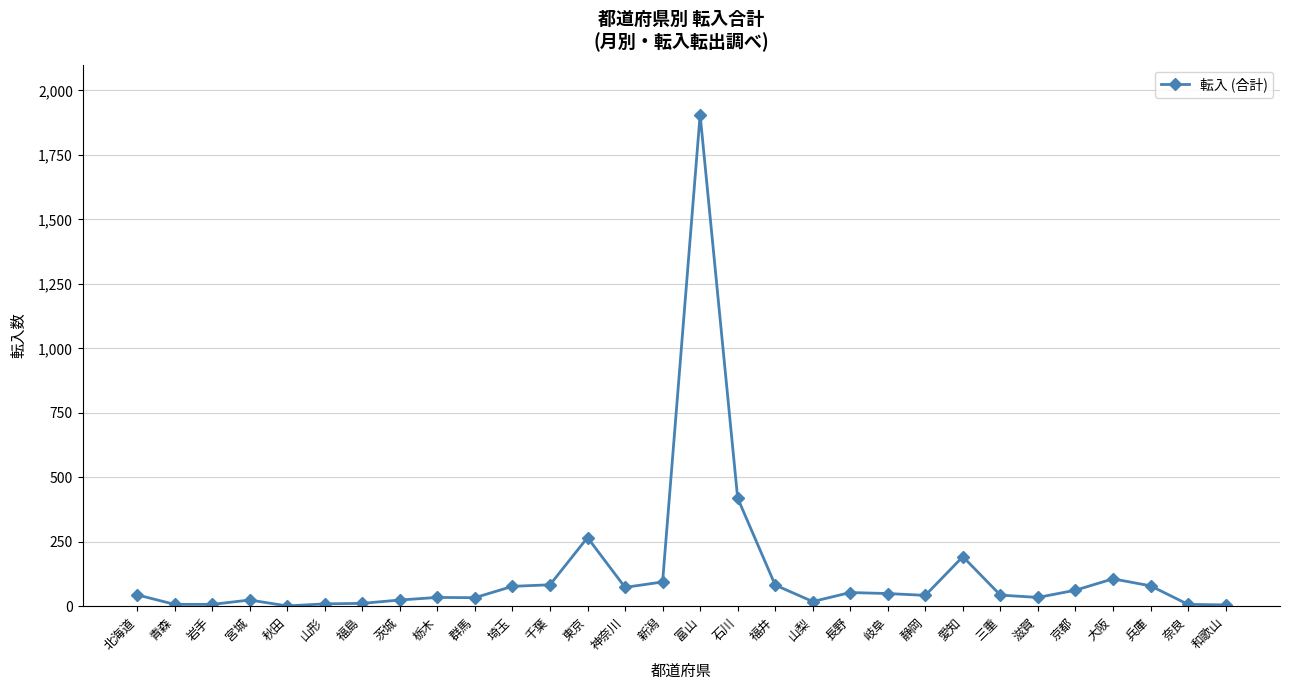

At which label is the value closest to 954?

石川